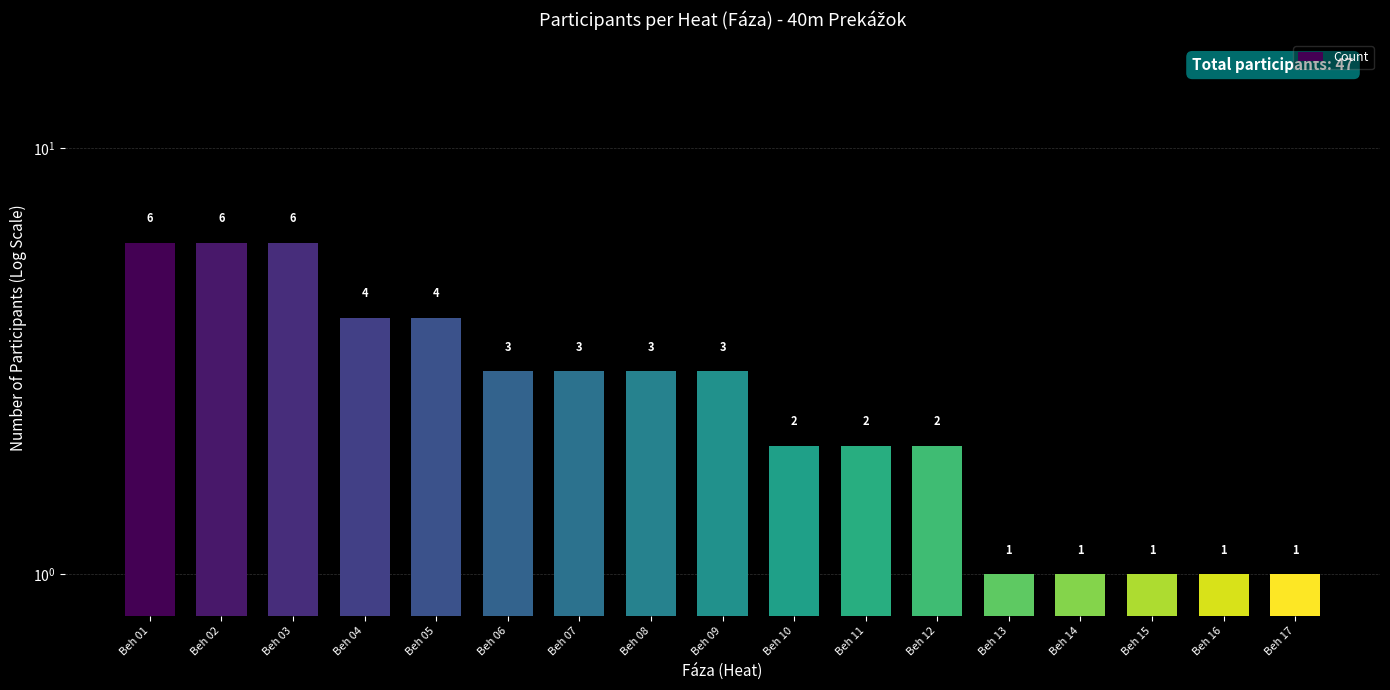

What is the change in value from Beh 01 to Beh 06?

-3